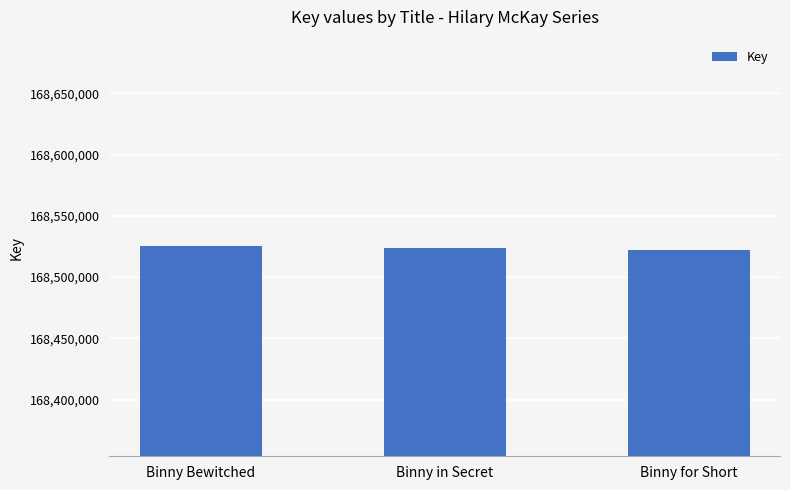

What is the sum of all values?

505571372